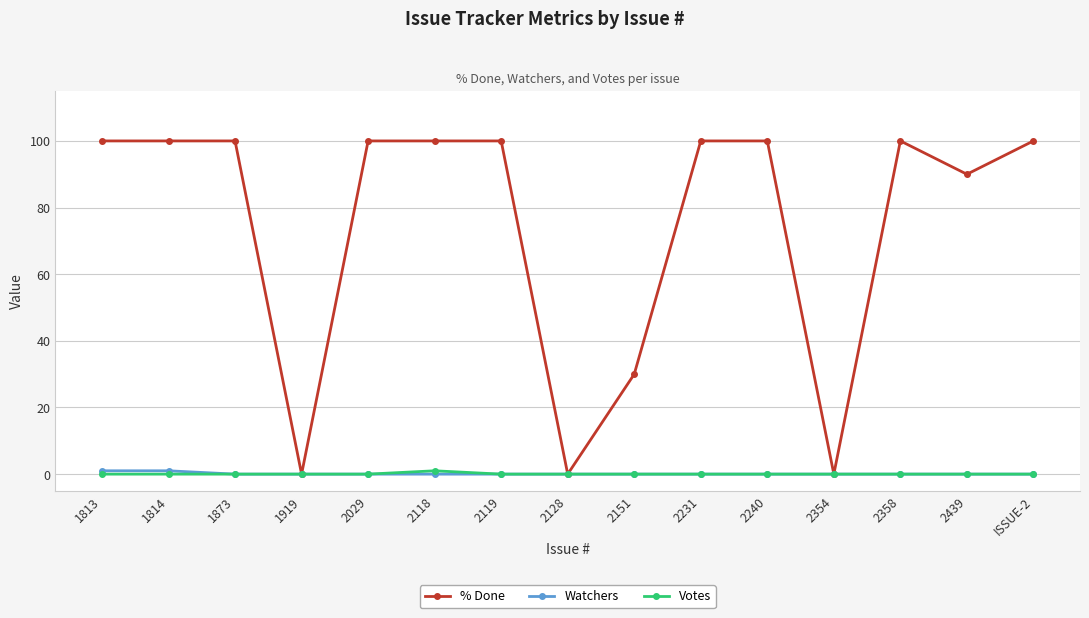

Reading left to right, extract all data points from this chart.

% Done: 1813=100	1814=100	1873=100	1919=0	2029=100	2118=100	2119=100	2128=0	2151=30	2231=100	2240=100	2354=0	2358=100	2439=90	ISSUE-2=100
Watchers: 1813=1	1814=1	1873=0	1919=0	2029=0	2118=0	2119=0	2128=0	2151=0	2231=0	2240=0	2354=0	2358=0	2439=0	ISSUE-2=0
Votes: 1813=0	1814=0	1873=0	1919=0	2029=0	2118=1	2119=0	2128=0	2151=0	2231=0	2240=0	2354=0	2358=0	2439=0	ISSUE-2=0